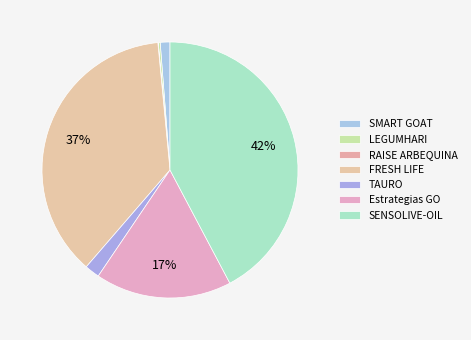

To the nearest percent, what is the difference between the largest and smallest slice percentages?

42%